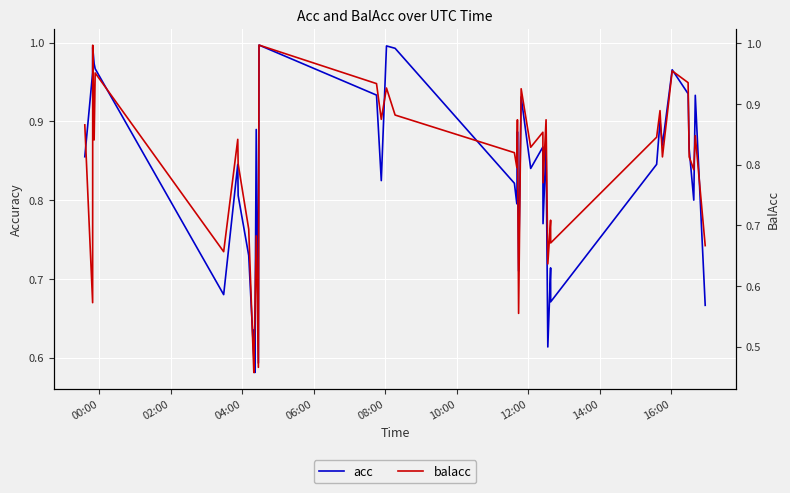

What is the maximum value shown in the chart?

1.0